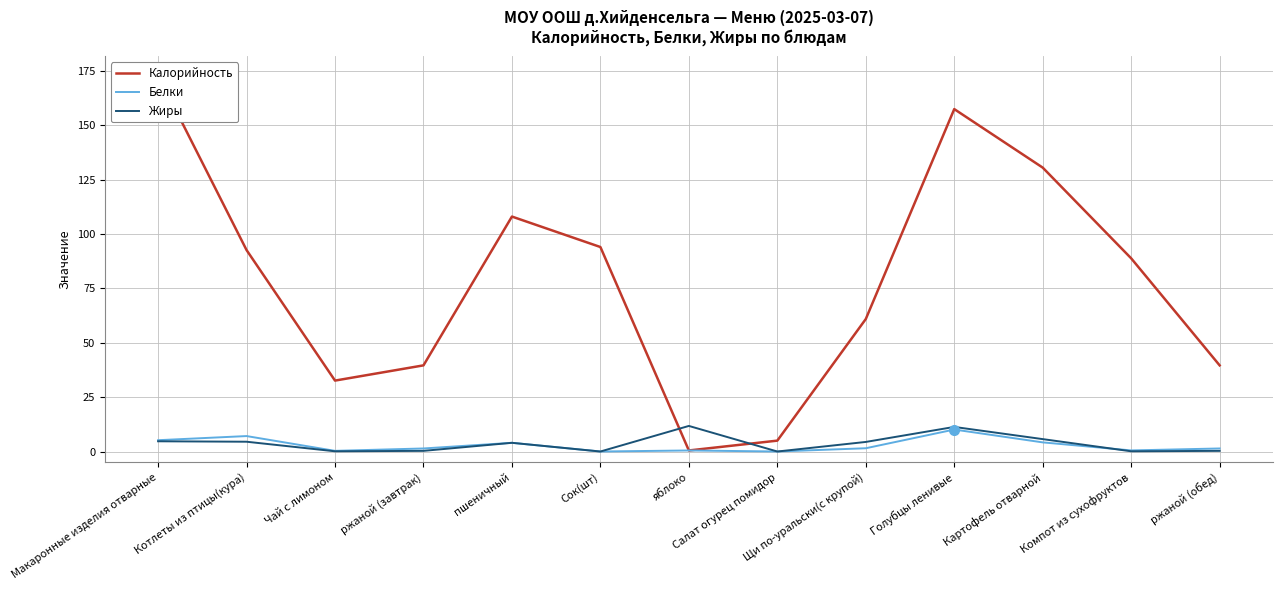

True or false: Белки has more than 2 interior local peaks.

True